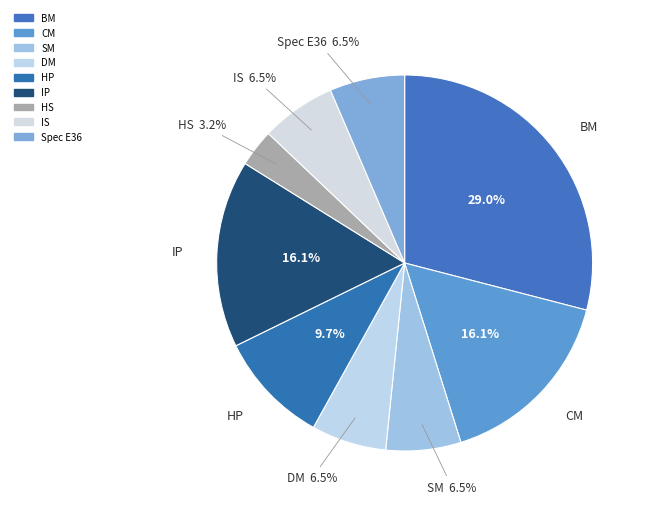

Rank the categories by value from highest to lowest.

BM, CM, IP, HP, SM, DM, IS, Spec E36, HS